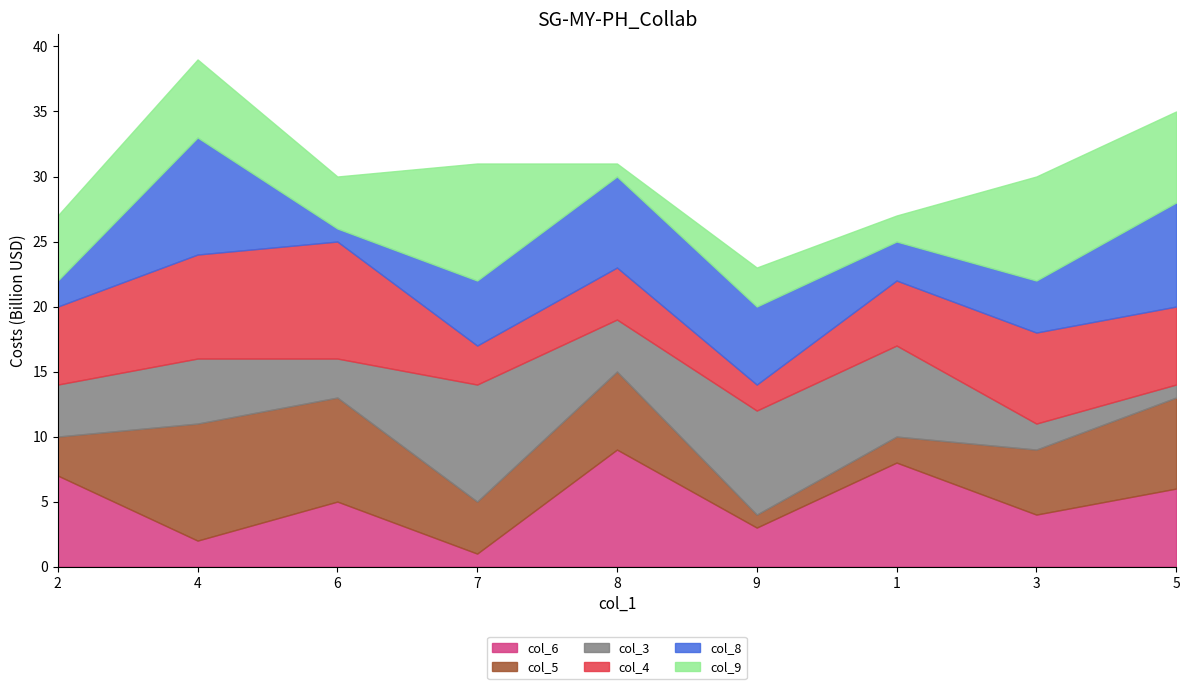

Rank the categories by col_4 value from lowest to highest.

9, 7, 8, 1, 2, 5, 3, 4, 6